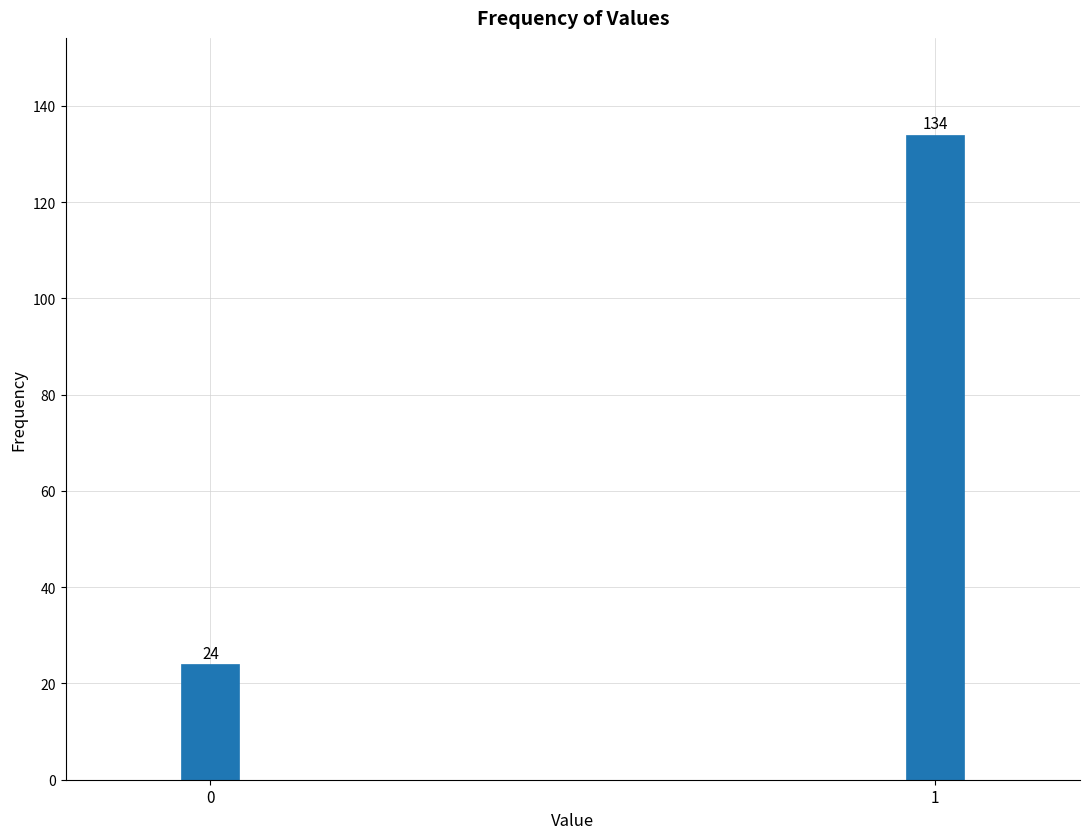

Reading left to right, extract all data points from this chart.

0=24	1=134